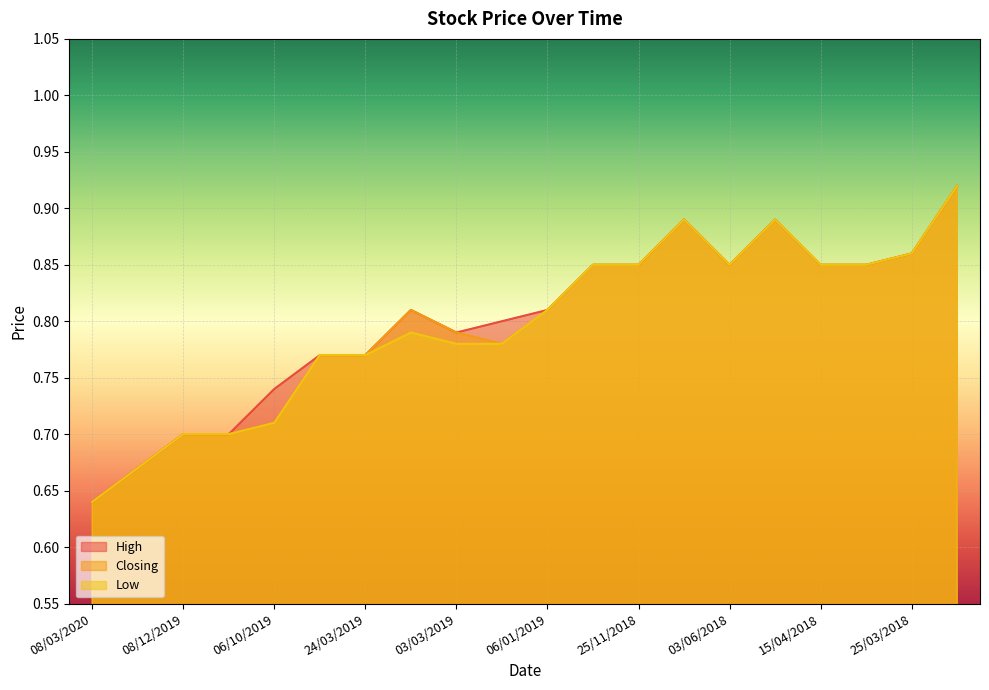

Rank the categories by Closing value from lowest to highest.

08/03/2020, 01/03/2020, 08/12/2019, 13/10/2019, 06/10/2019, 21/07/2019, 24/03/2019, 24/02/2019, 03/03/2019, 10/03/2019, 06/01/2019, 23/12/2018, 25/11/2018, 03/06/2018, 15/04/2018, 08/04/2018, 25/03/2018, 15/07/2018, 06/05/2018, 04/03/2018